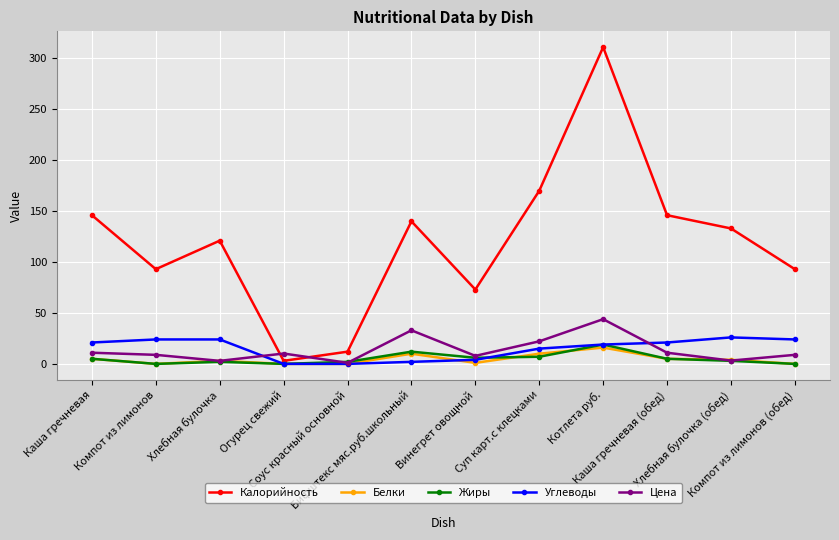

True or false: Жиры has more than 0 points higher than both neighbors.

True